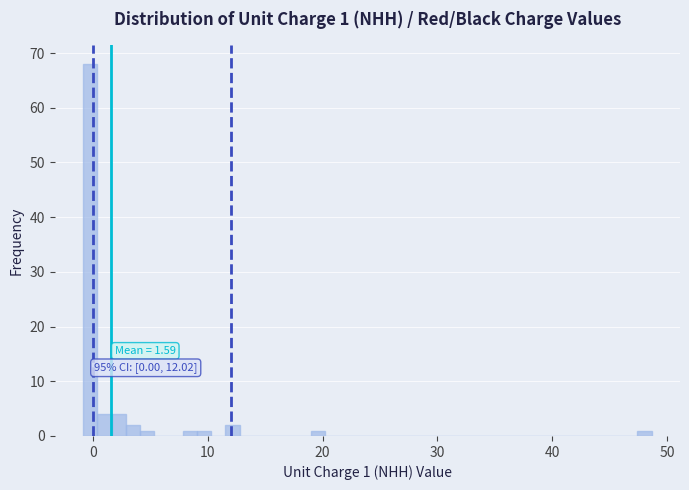

Read against the x-axis, roughly where is the centre of the tallest bar?

0